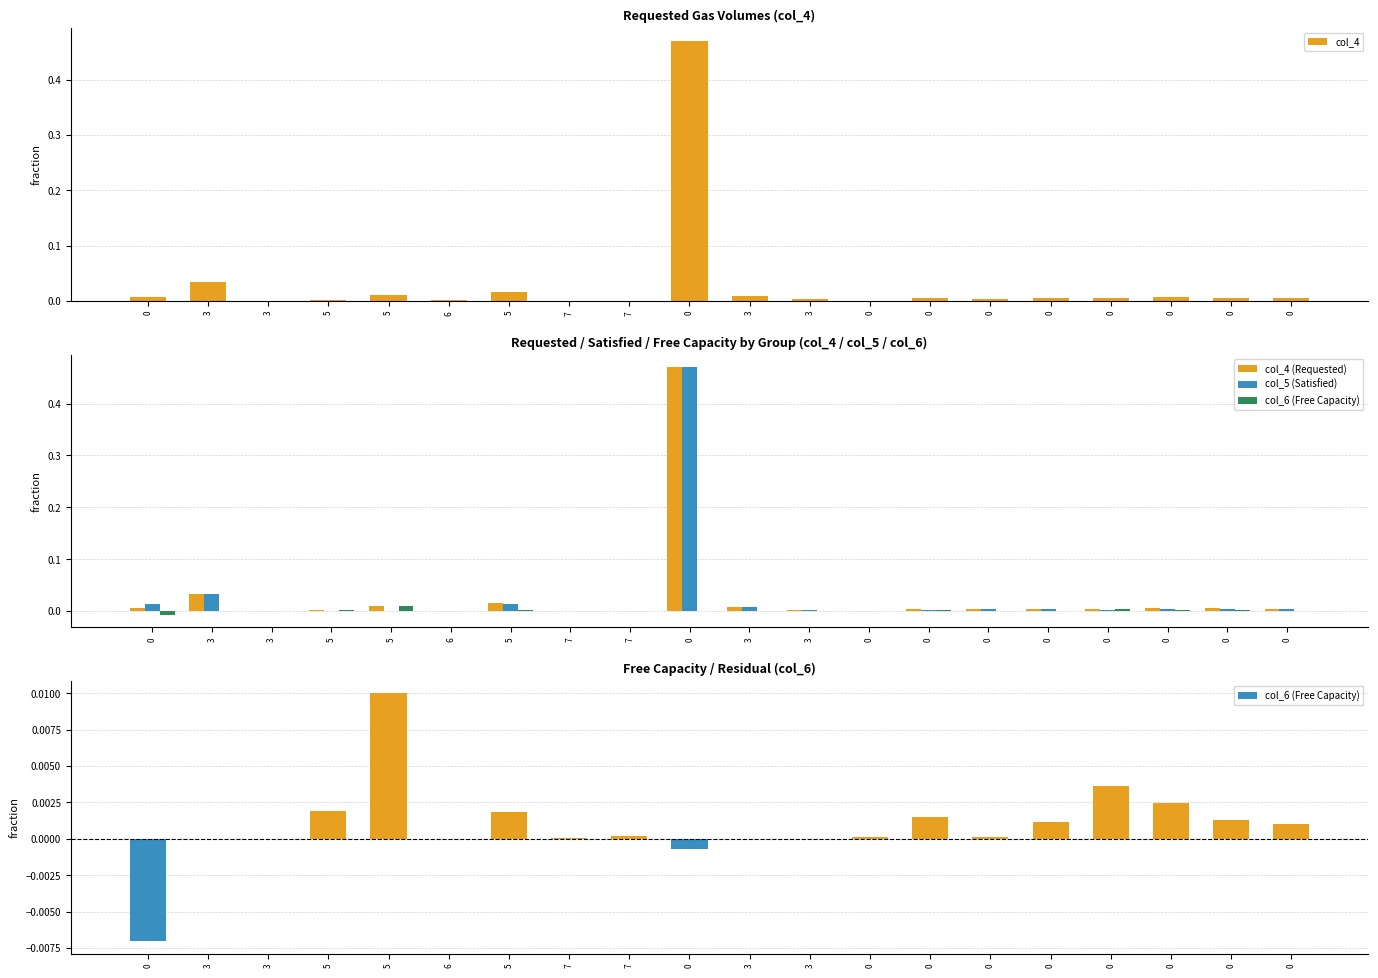

What is the highest value of the col_4 (Requested) series?

0.5